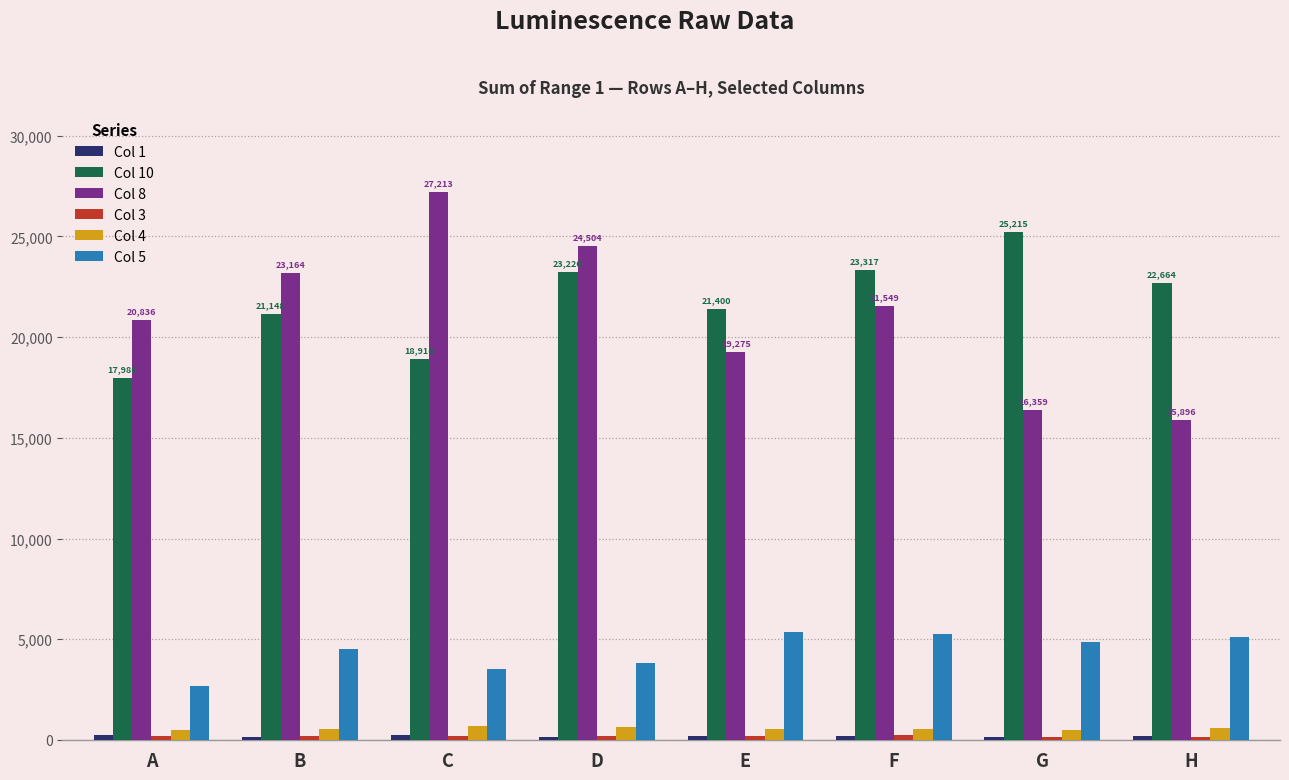

Which series has the widest spread of values?

Col 8